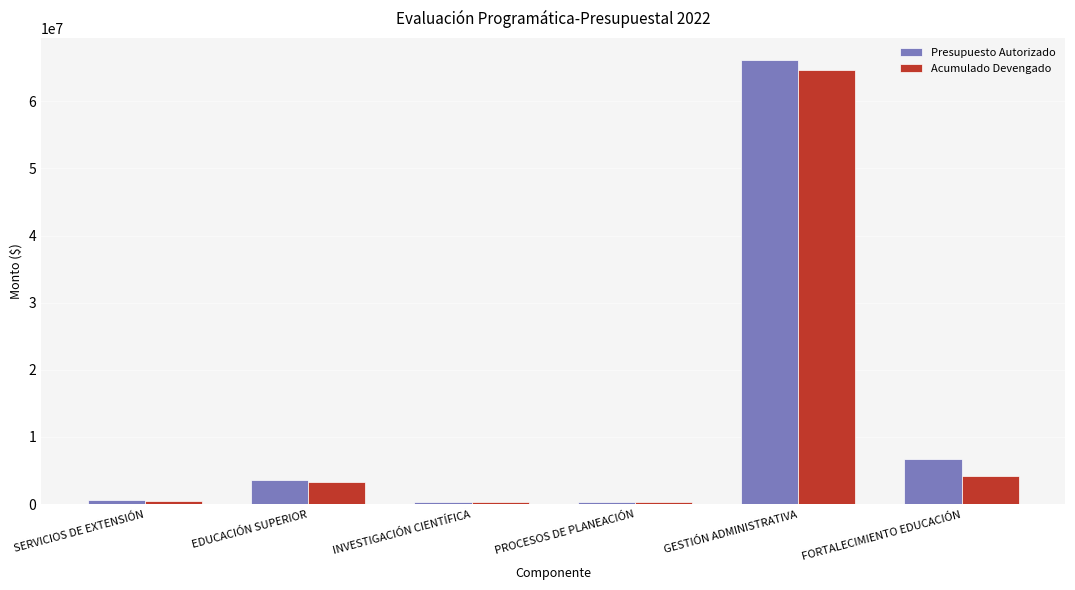

What value does the Acumulado Devengado series have at EDUCACIÓN SUPERIOR?

3355095.2